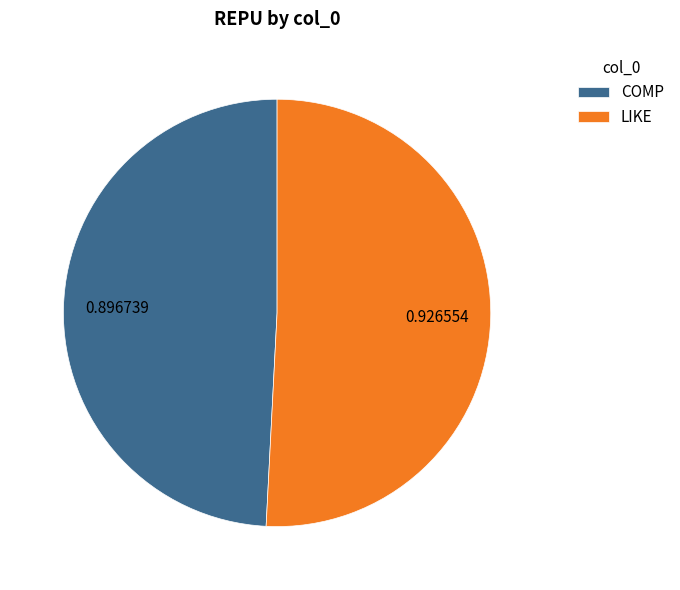

How many slices are in this pie chart?

2